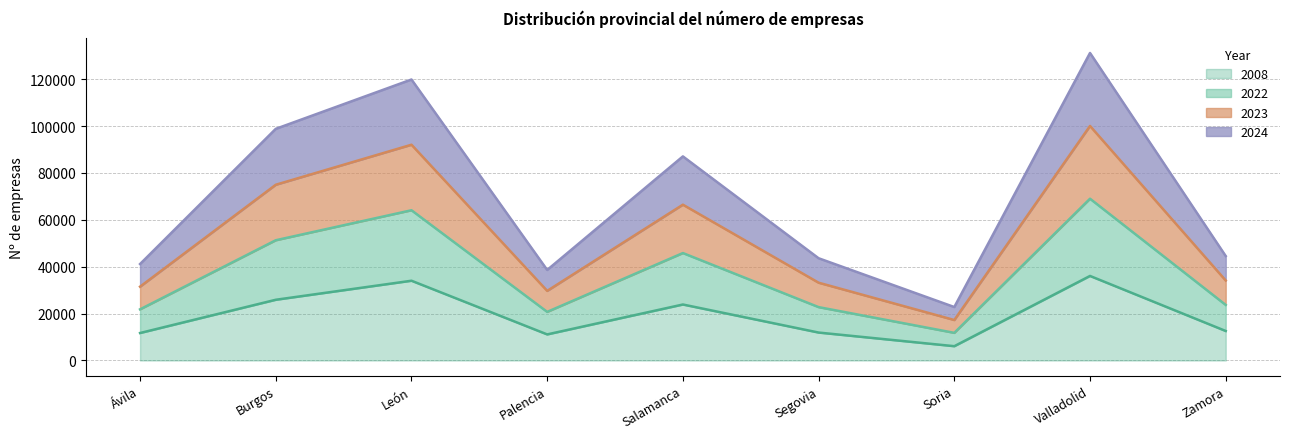

What is the label of the 9th point from the left?

Zamora